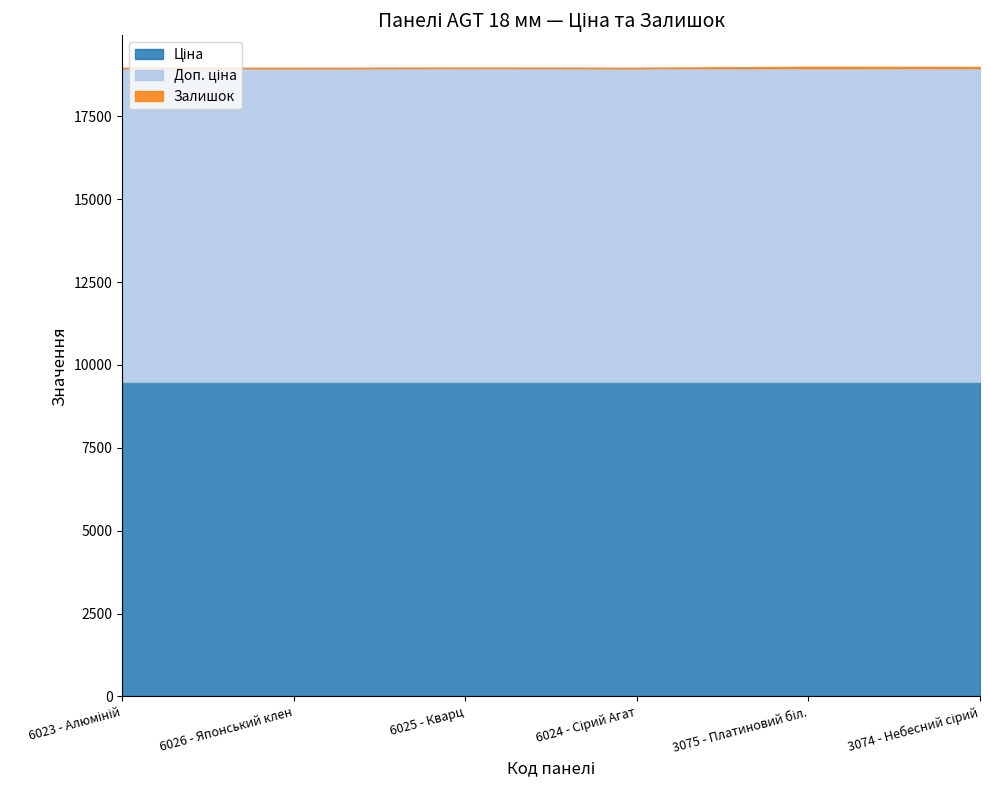

Count the number of categories in the chart.

6